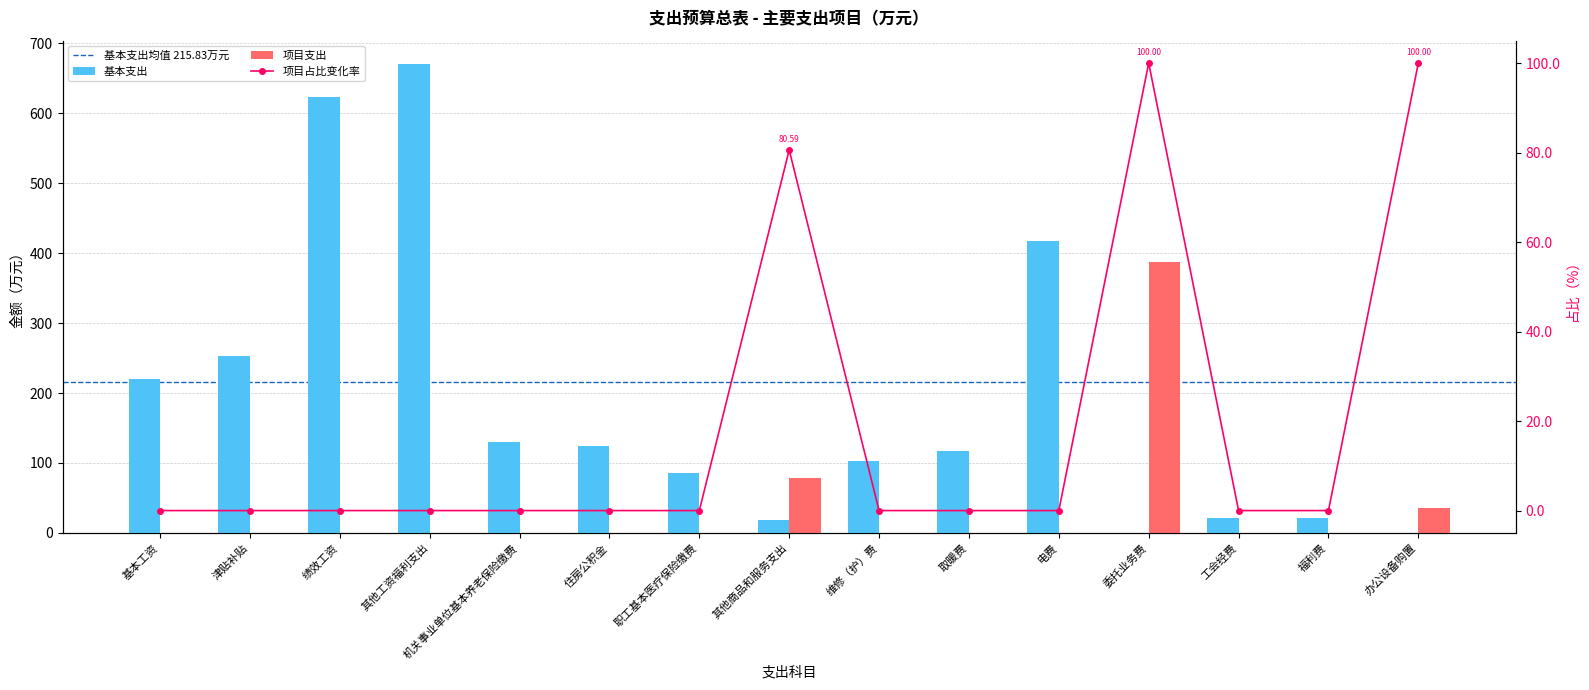

List the labels in order of 基本支出 value, smallest first.

委托业务费, 办公设备购置, 其他商品和服务支出, 工会经费, 福利费, 职工基本医疗保险缴费, 维修（护）费, 取暖费, 住房公积金, 机关事业单位基本养老保险缴费, 基本工资, 津贴补贴, 电费, 绩效工资, 其他工资福利支出